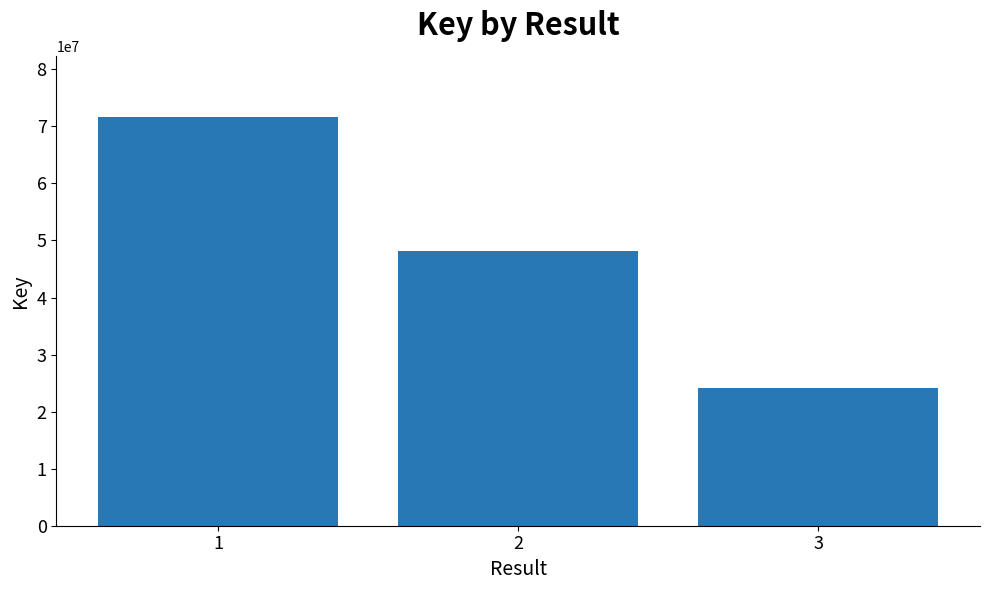

True or false: the data shows 48164370 at 2.

True